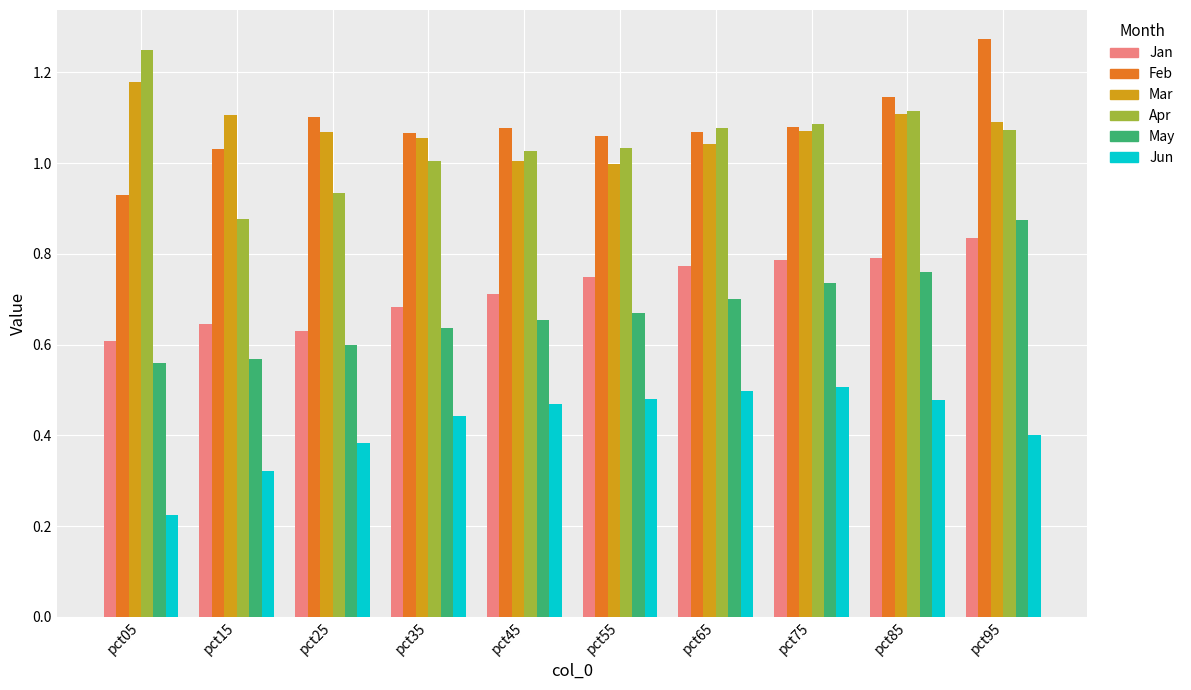

Is the value of Jun at pct95 greater than the value of Jan at pct95?

No